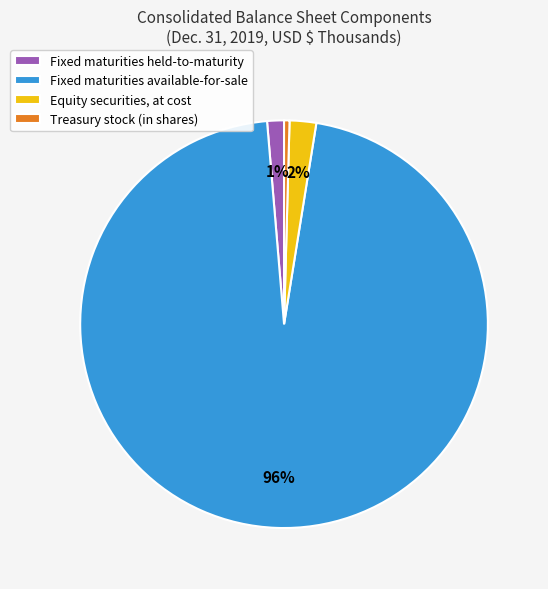

Count the number of slices in the pie.

4